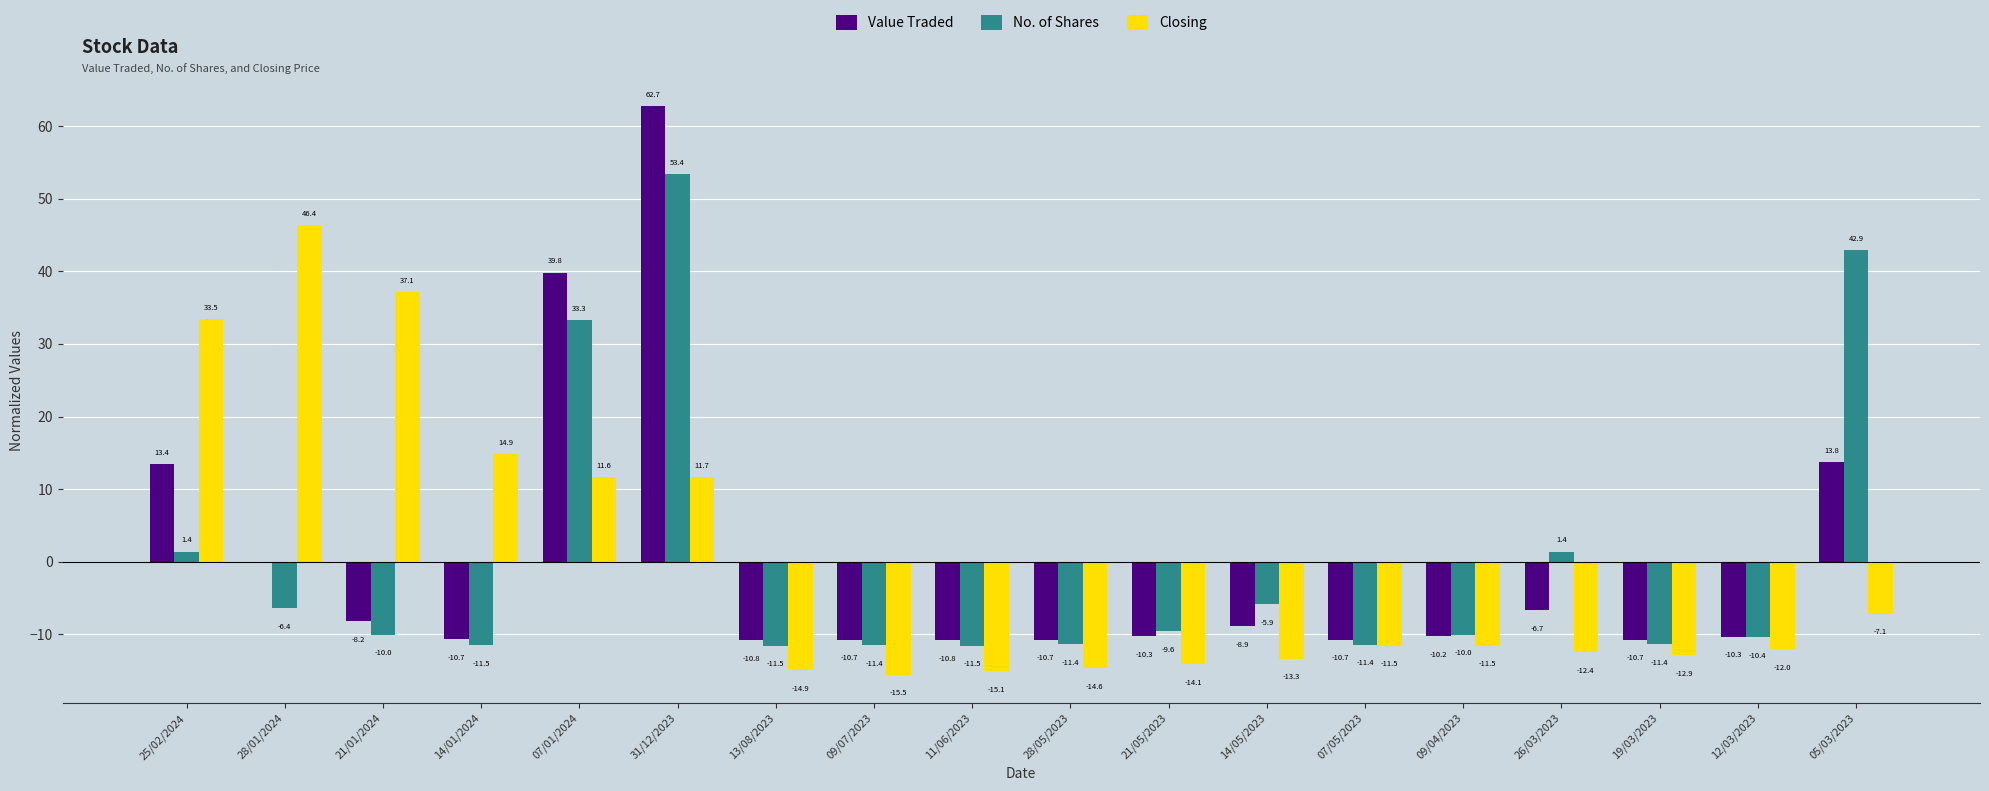

Count the number of categories in the chart.

18